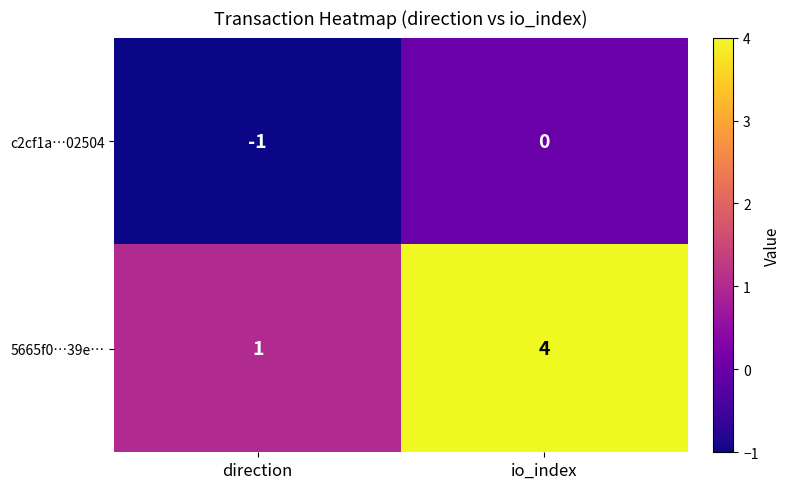

True or false: 5665f0…39e… has a value of 0 at direction.

False